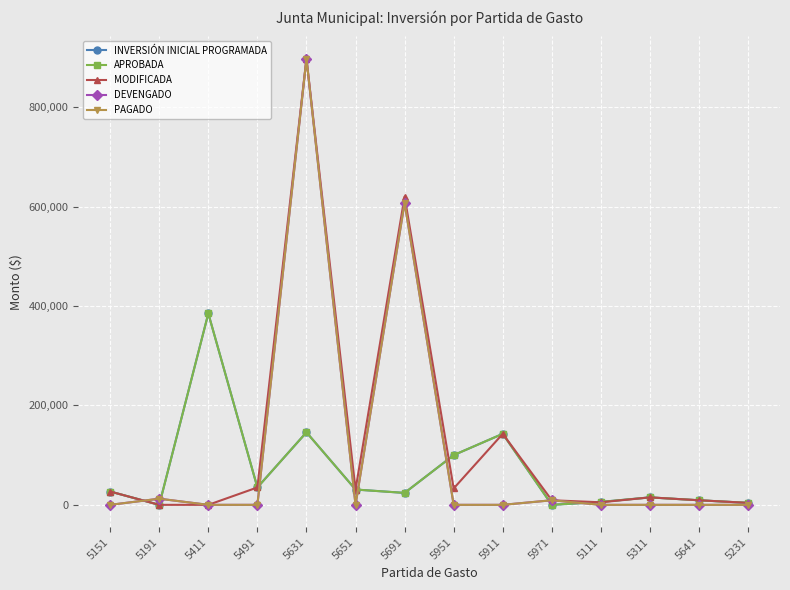

Does the chart have visible grid lines?

Yes